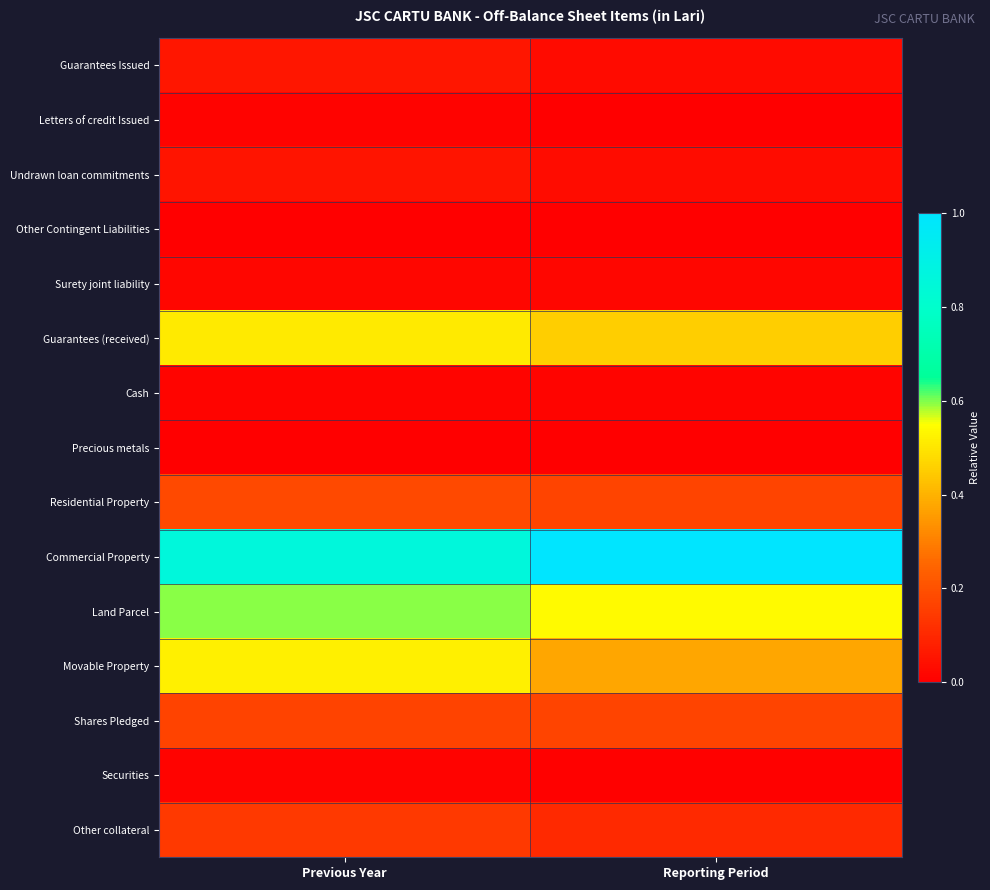

At how many categories does at least one series exceed 0?

2